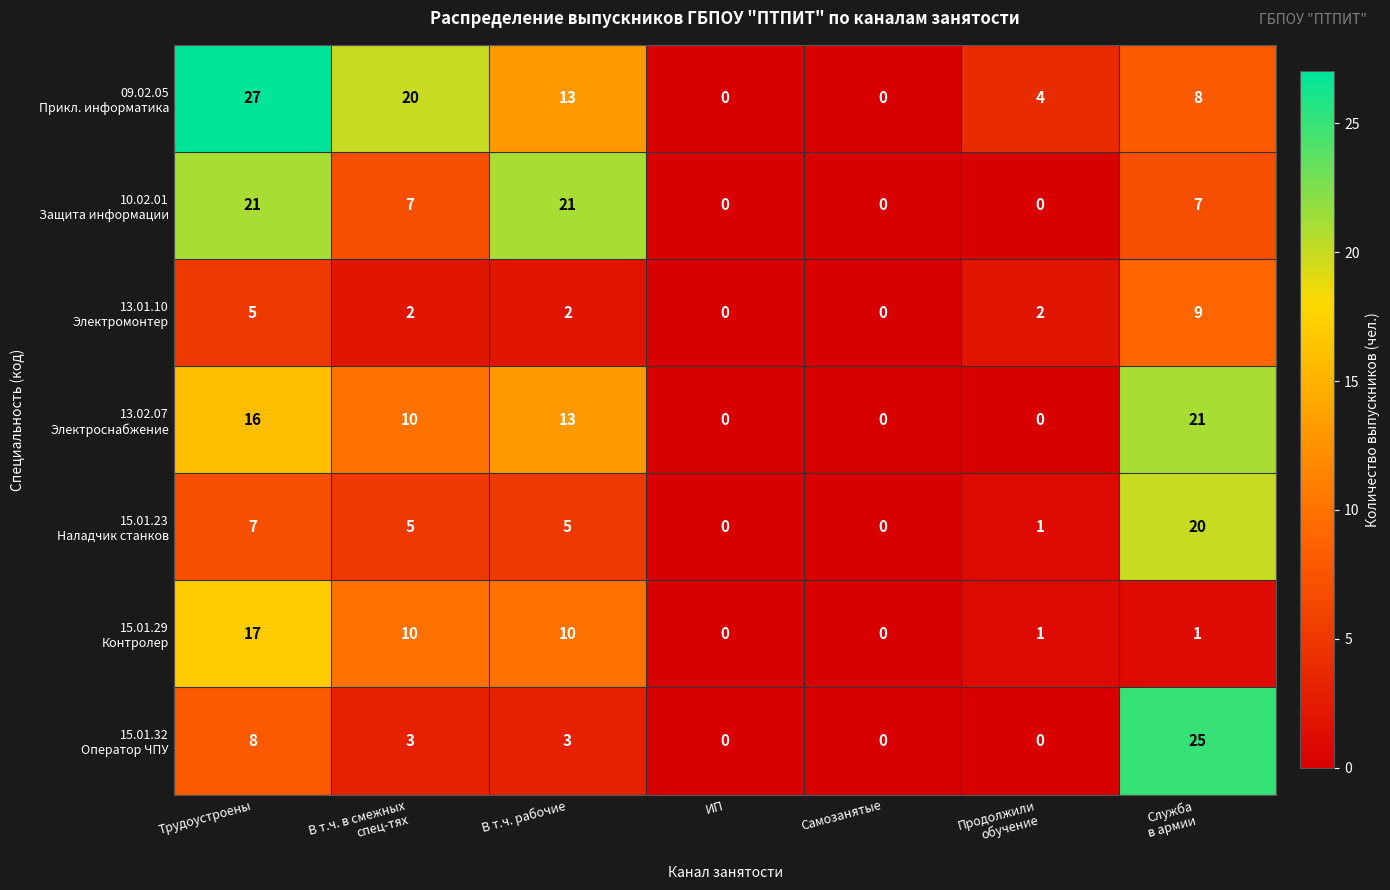

At how many categories does at least one series exceed 22?

2